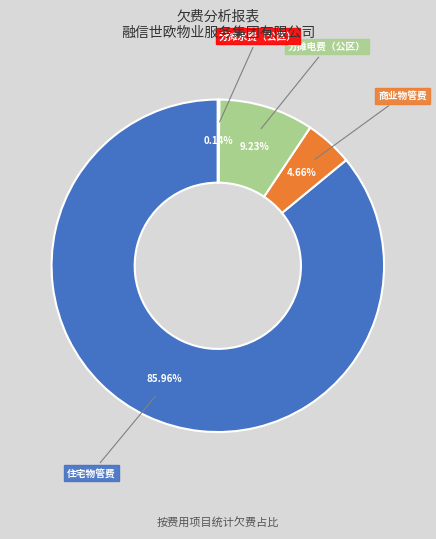

Which slice represents more than half of the pie?

住宅物管费